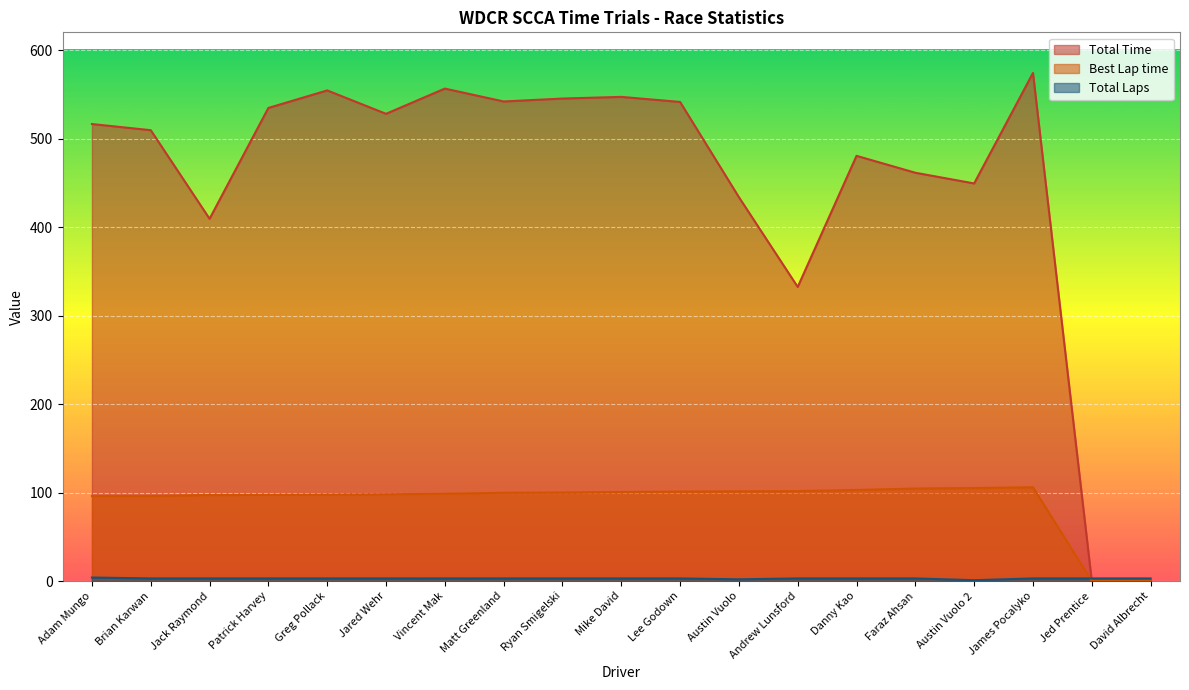

What is the sum of the Total Time values at Austin Vuolo and Jed Prentice?

433.8